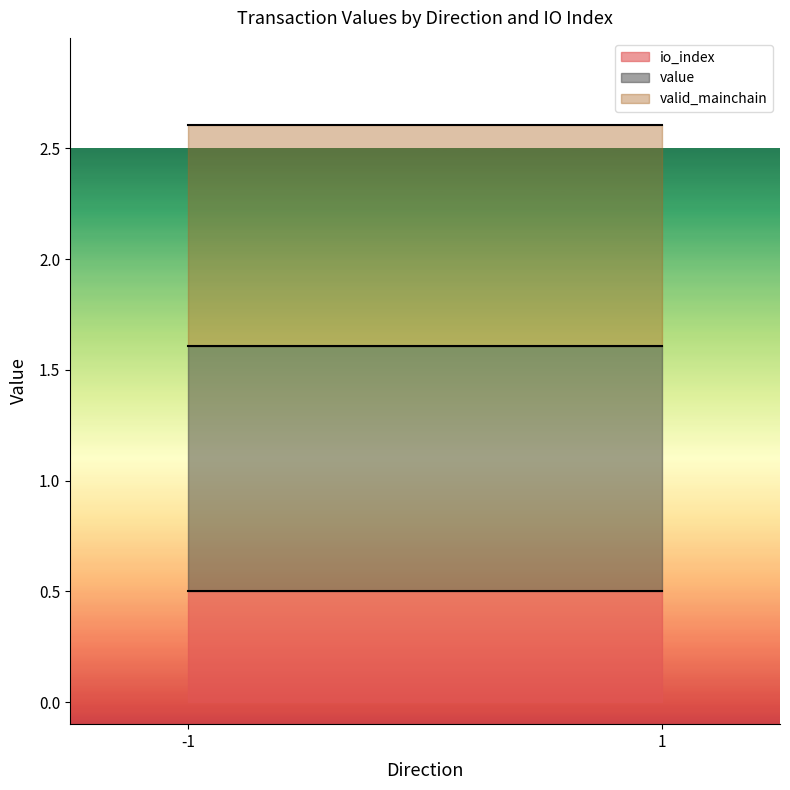

What is the total value across all series at 1?

2.6